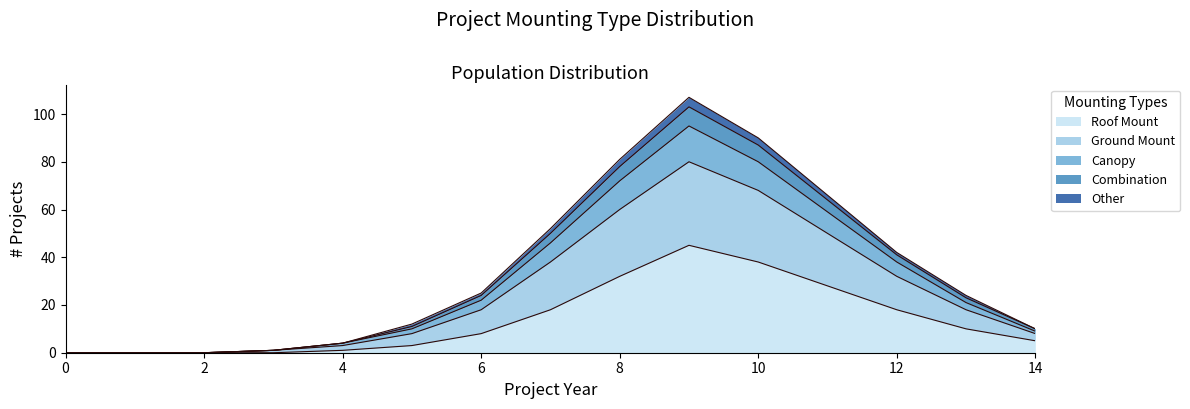

What is the average value of the Roof Mount series?

14